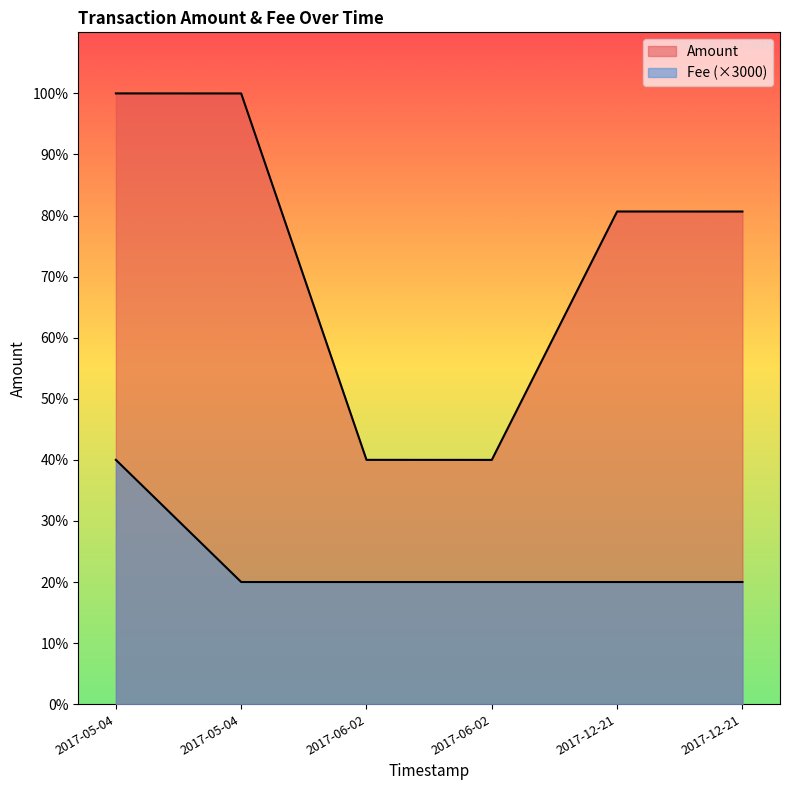

Where is the first local minimum for Amount?

2017-06-02